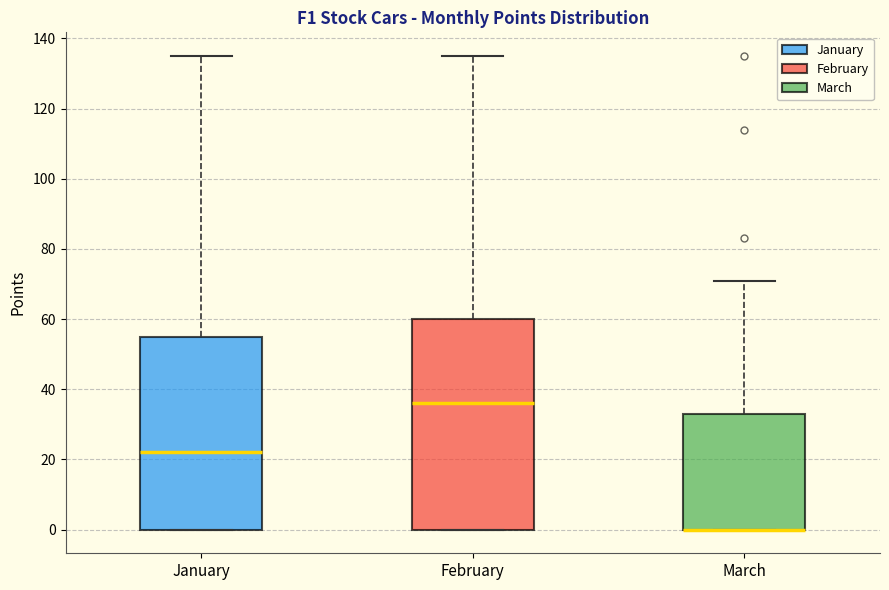

Where does the upper whisker of the box for March end on the y-axis? The values are not printed on the chart, so give them approximately, as read against the axis.

72